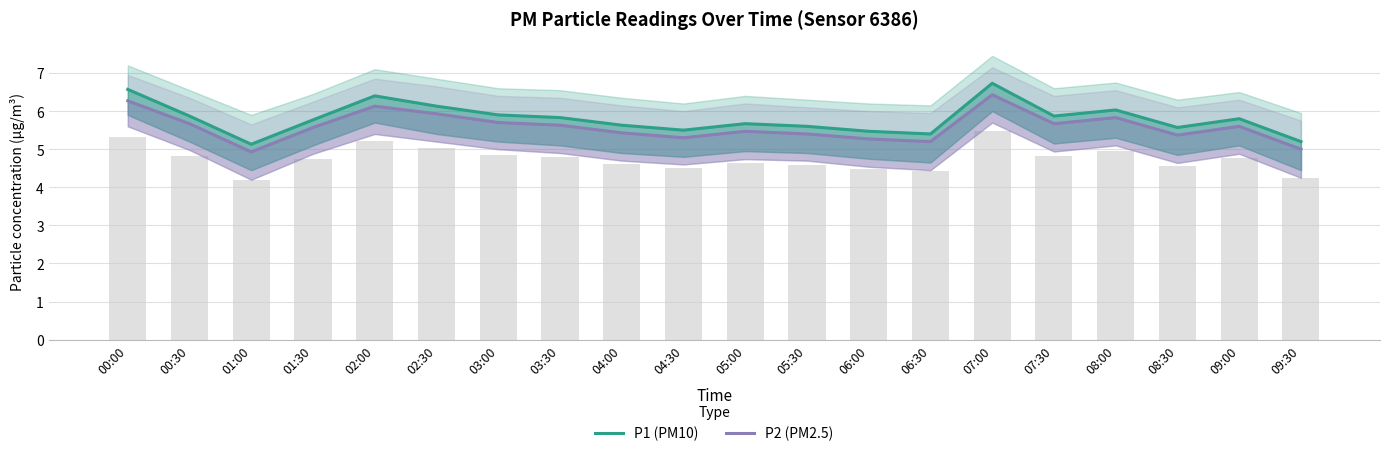

How many values in the P2 (PM2.5) series exceed 5?

18